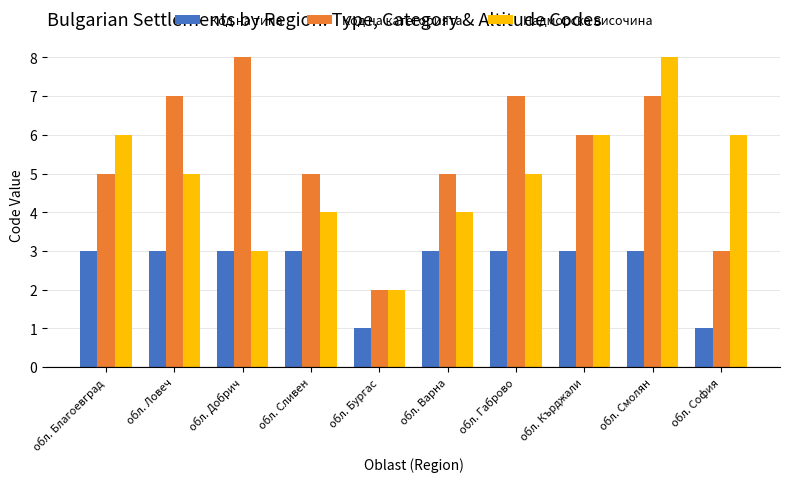

What are all the series names shown in the legend?

Код на типа, Код на категорията, Надморска височина